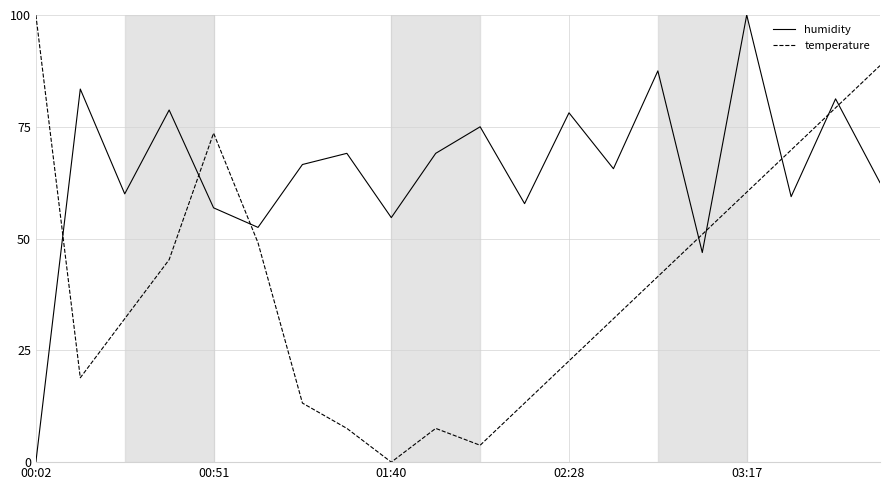

How many interior local valleys does the temperature series have?

3